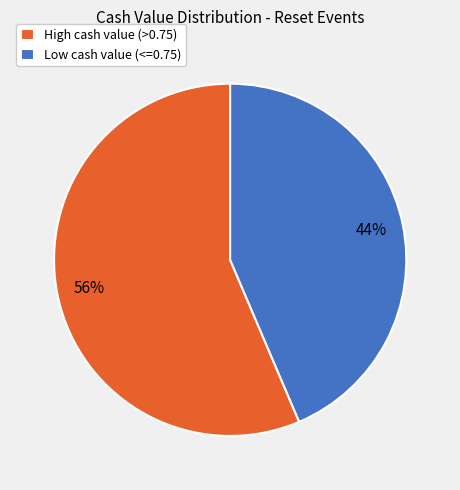

To the nearest percent, what is the combined percentage of Low cash value (<=0.75) and High cash value (>0.75)?

100%